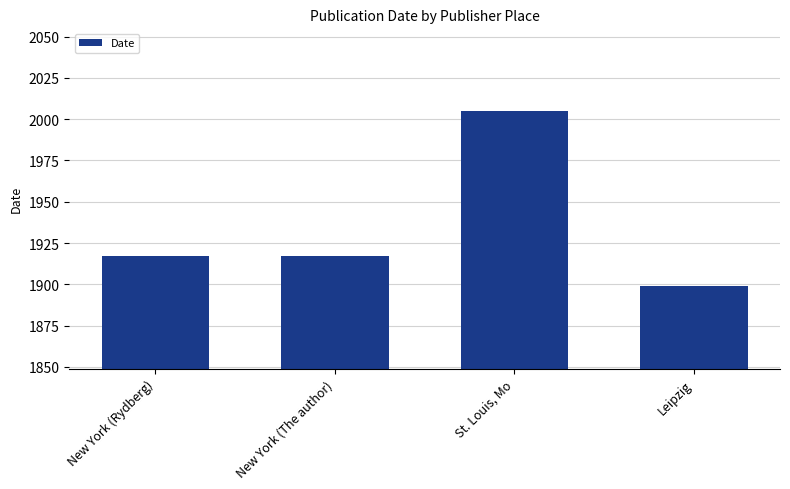

Approximately how many times larger is the value at New York (The author) compared to Leipzig?

1.0